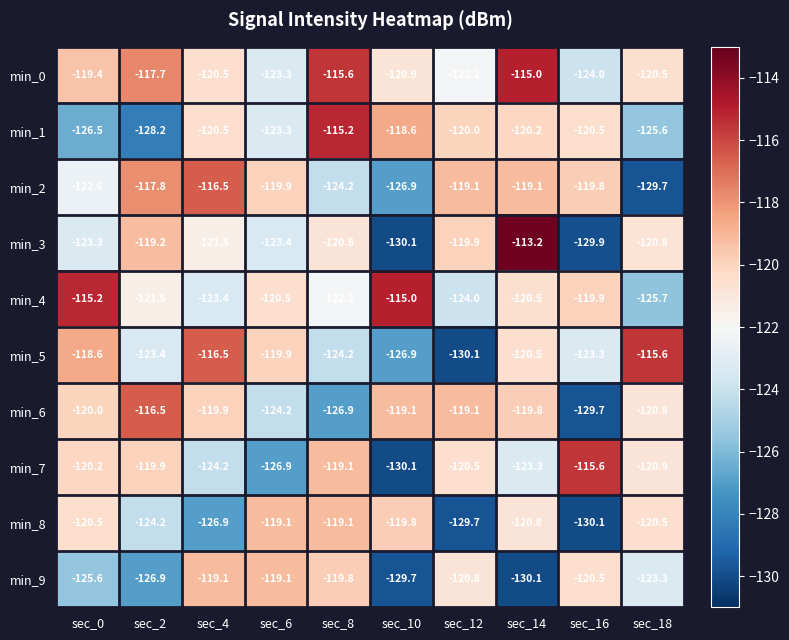

Is it true that min_1 equals -126.5 at sec_0?

True